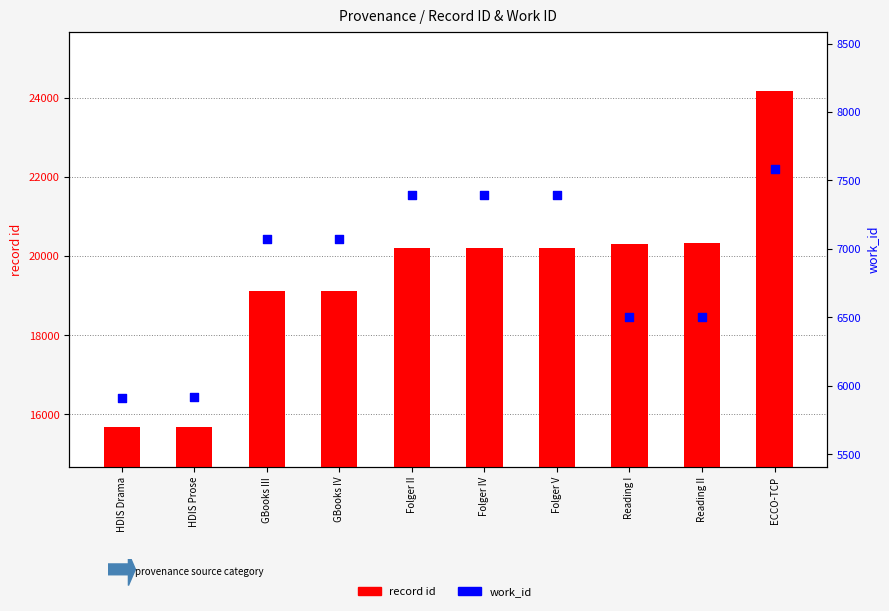

At which category is the sum across all series the highest?

ECCO-TCP